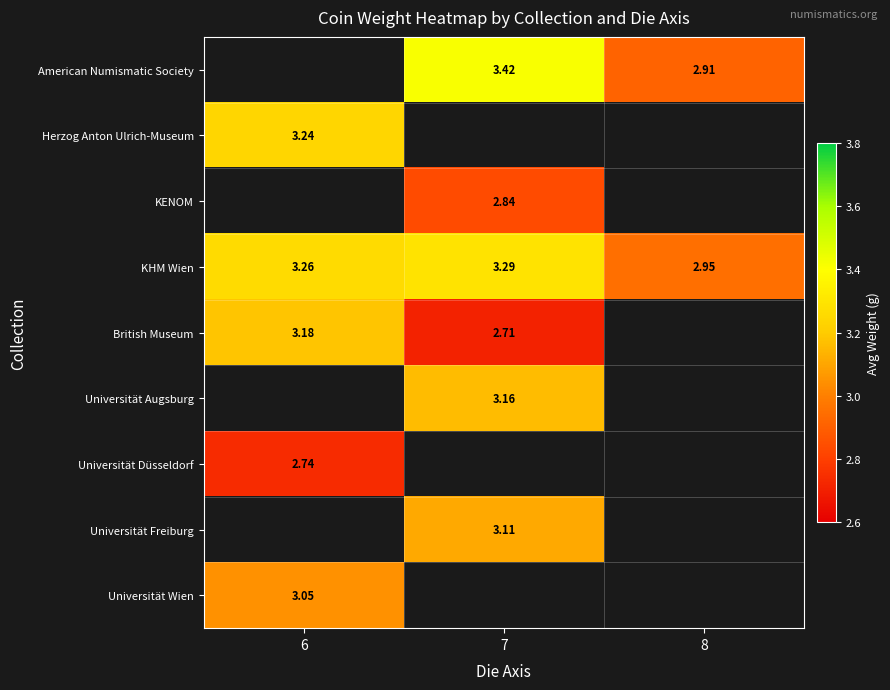

Is it true that Universität Düsseldorf equals 1.5 at 6?

False